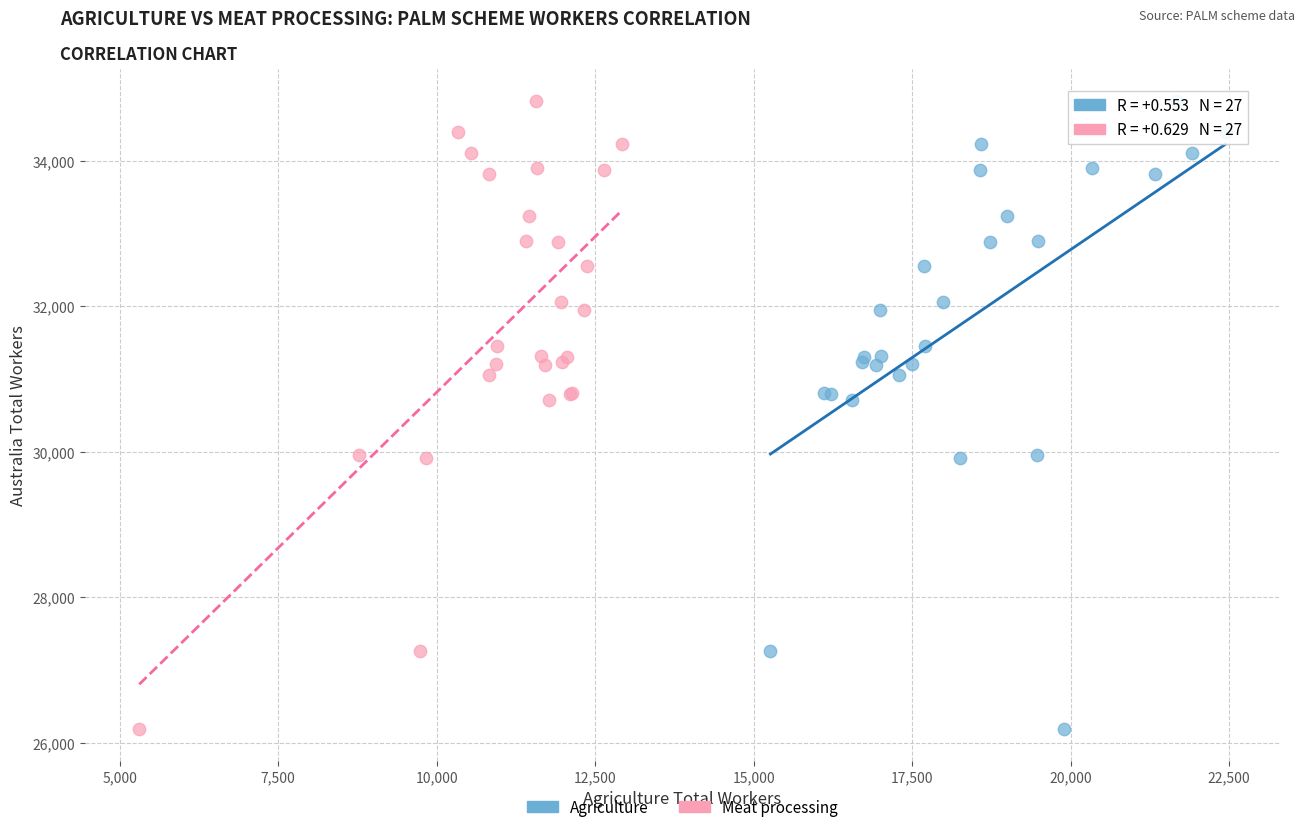

What are all the series names shown in the legend?

Agriculture, Meat processing